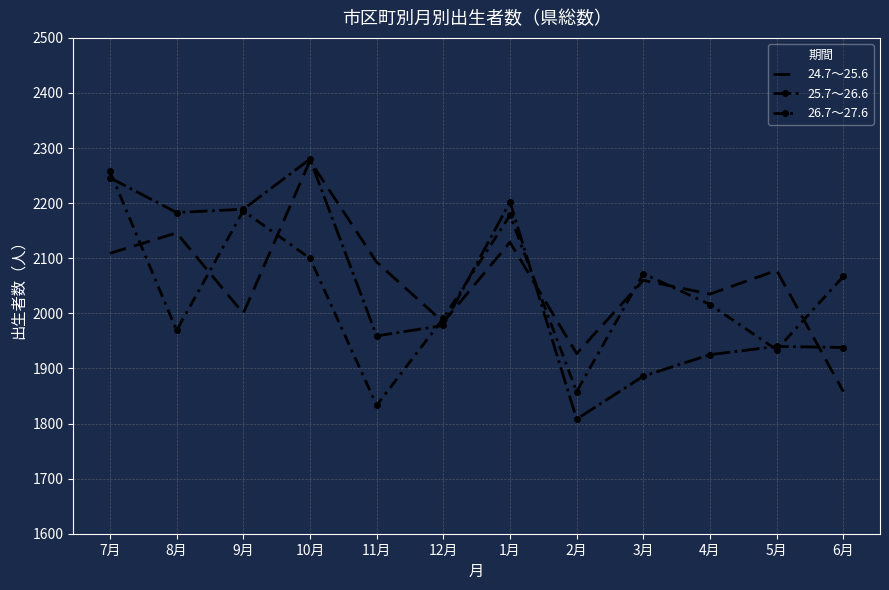

Rank the series at 6月 from lowest to highest value.

24.7～25.6, 25.7～26.6, 26.7～27.6